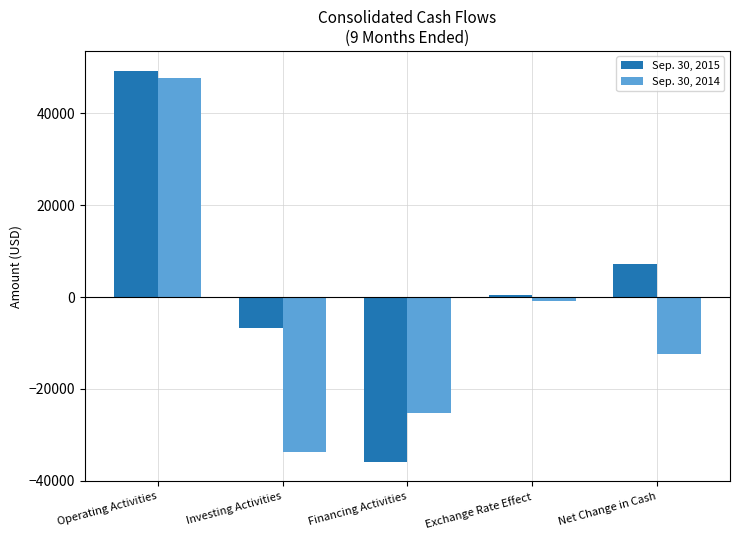

Which series has the largest total across all categories?

Sep. 30, 2015